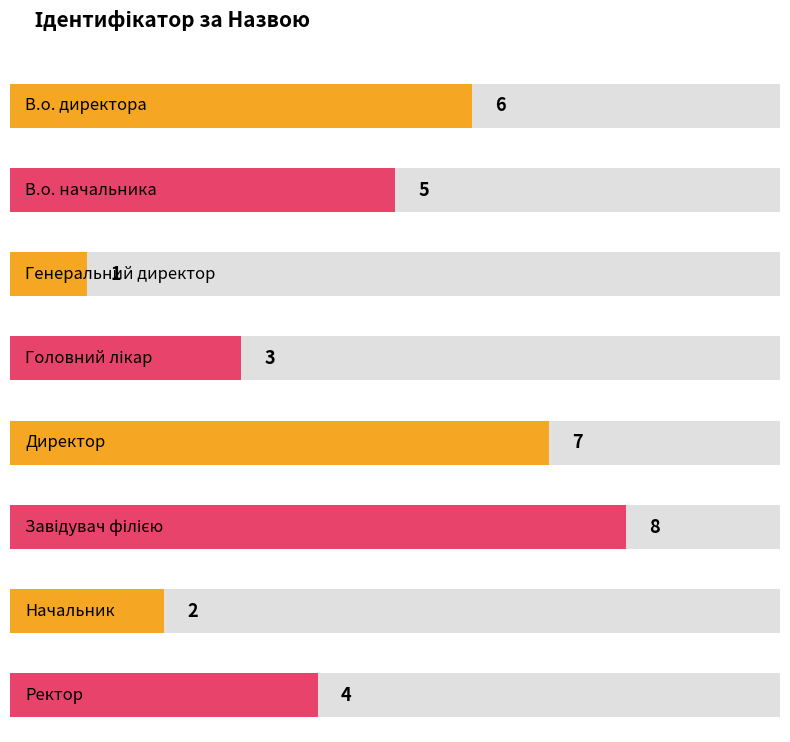

List the labels in order of value, smallest first.

Генеральний директор, Начальник, Головний лікар, Ректор, В.о. начальника, В.о. директора, Директор, Завідувач філією